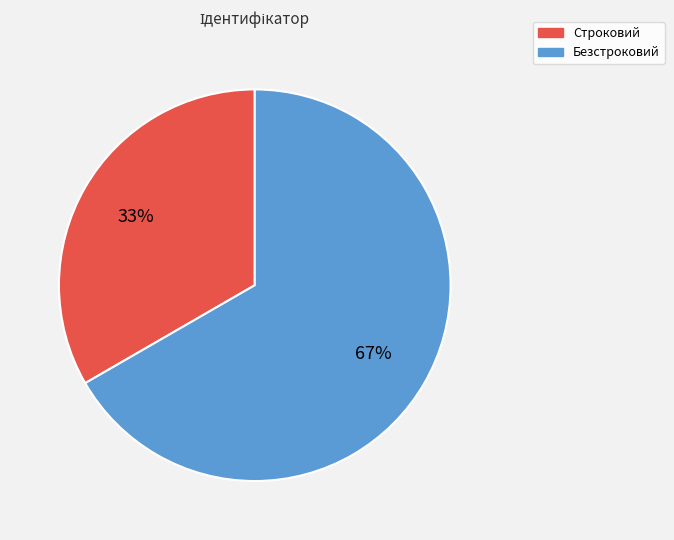

Is the sum of Безстроковий and Строковий greater than half?

Yes